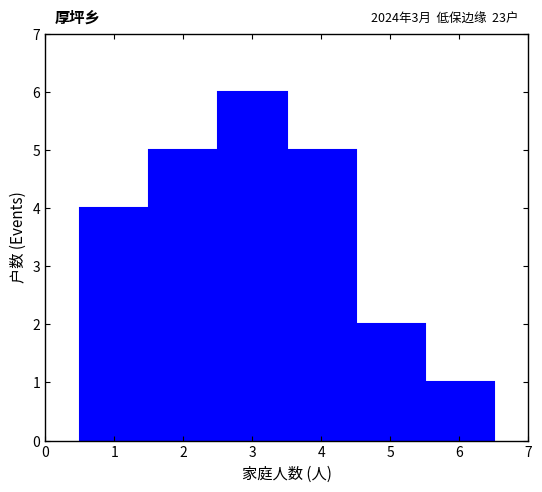

Which range on the x-axis has the tallest bar?

2.5 to 3.5